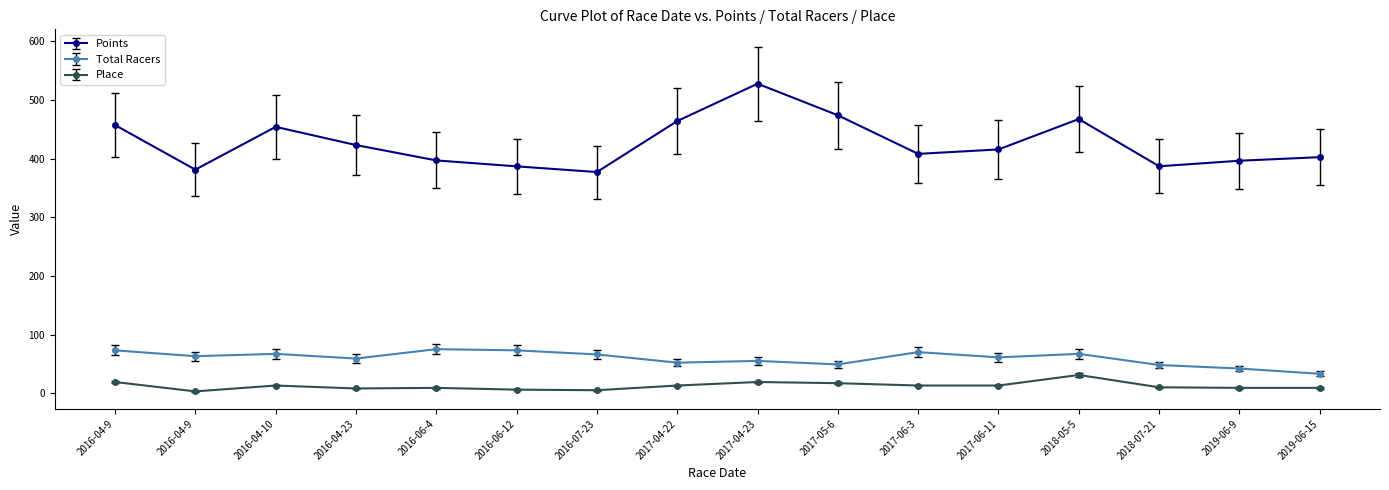

At which category does Total Racers reach its first local peak?

2016-04-10